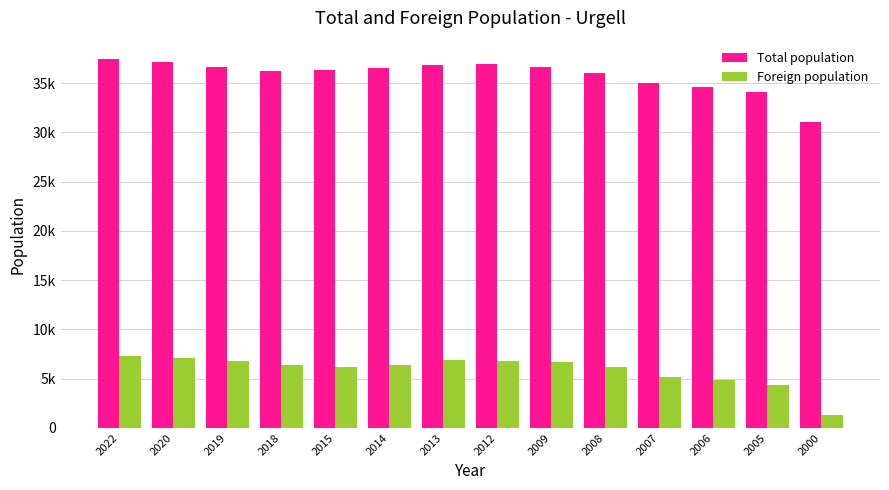

Does the chart contain stacked bars?

No